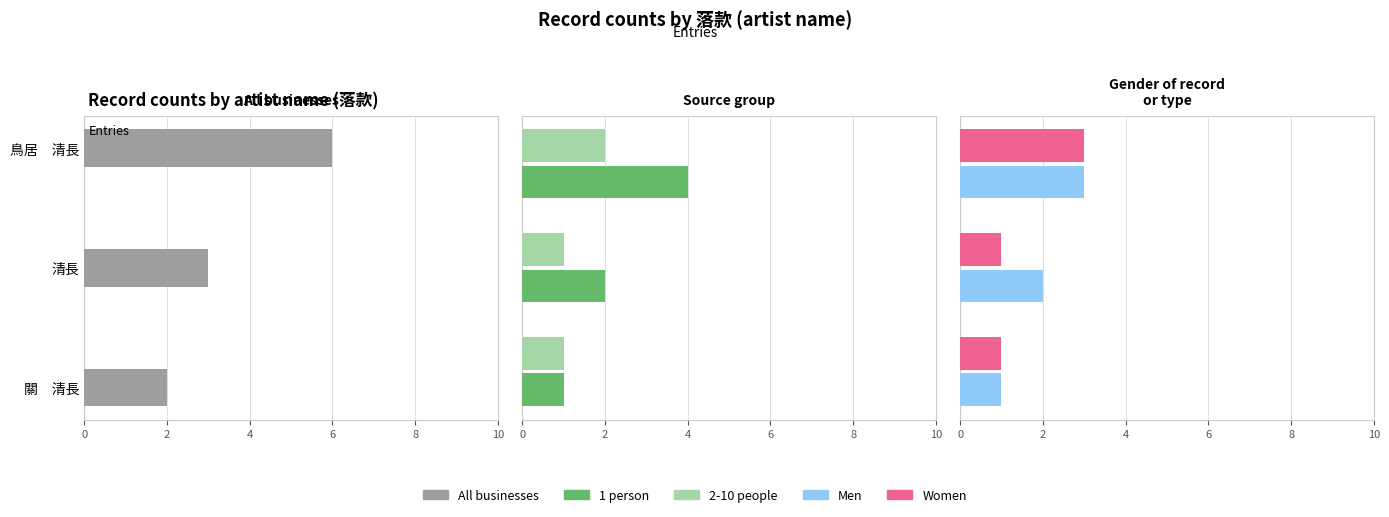

Is the value of All businesses at 0 greater than the value of 2-10 people at 4?

No